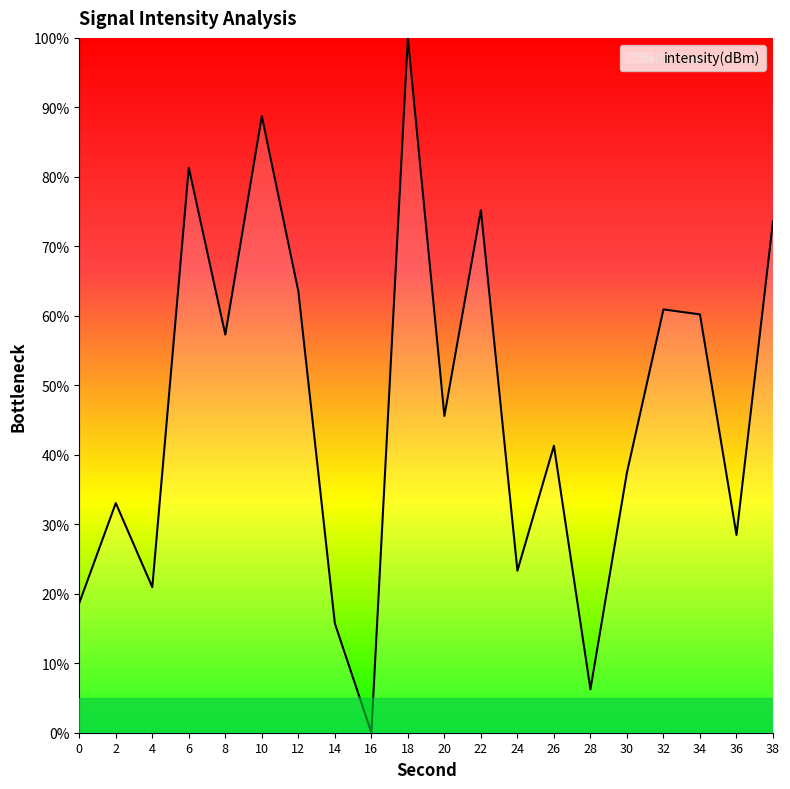

True or false: the data shows 97.0 at 34.

False